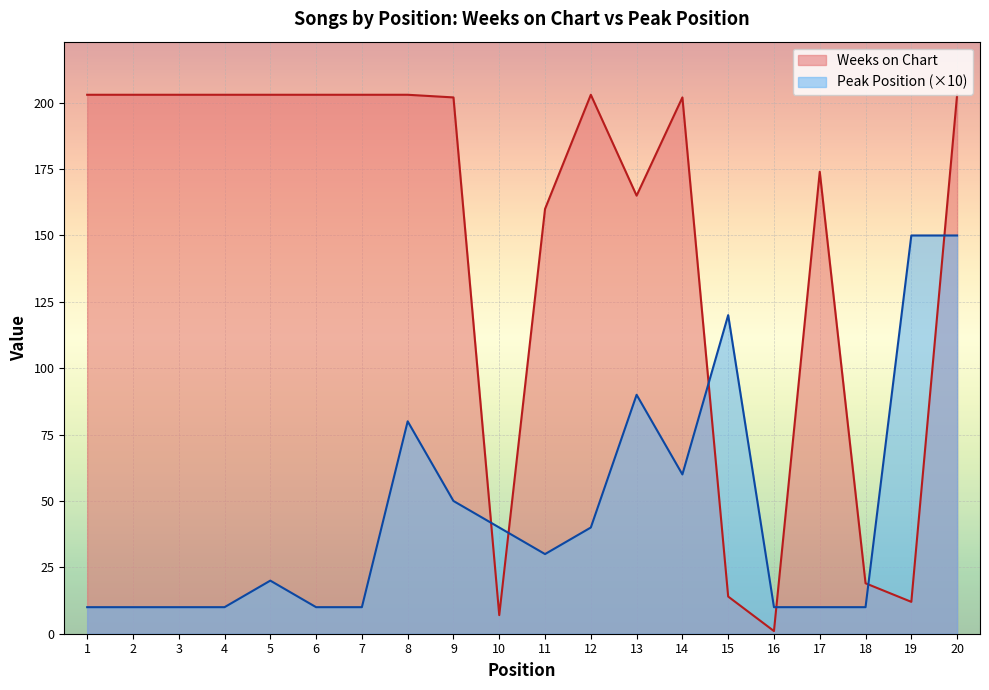

How many data points in Peak Position are above 30?

9